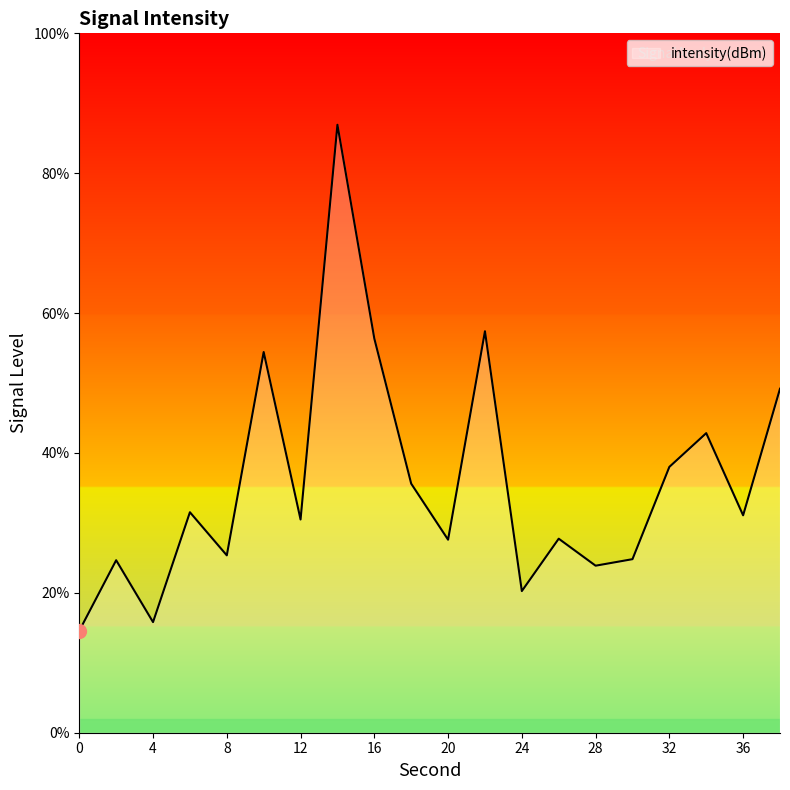

What is the smallest value displayed?

14.6